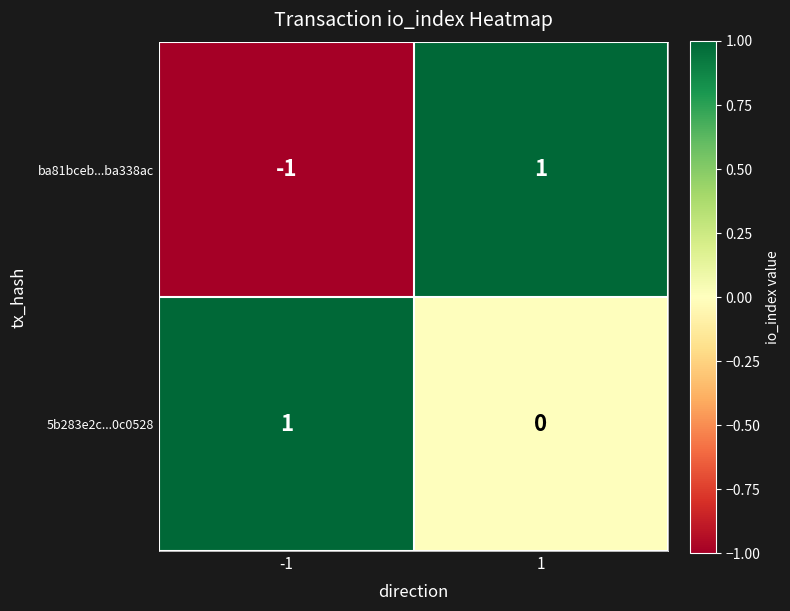

What is the total value across all series at 1?

1